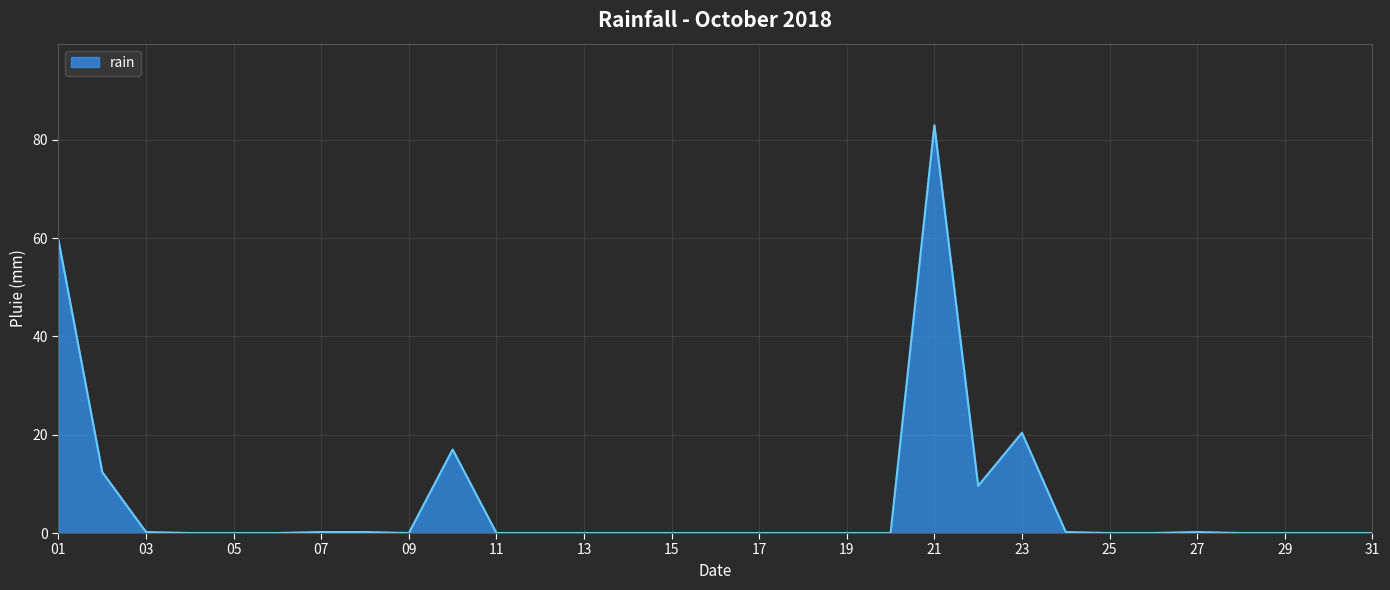

What is the maximum value shown in the chart?

83.0